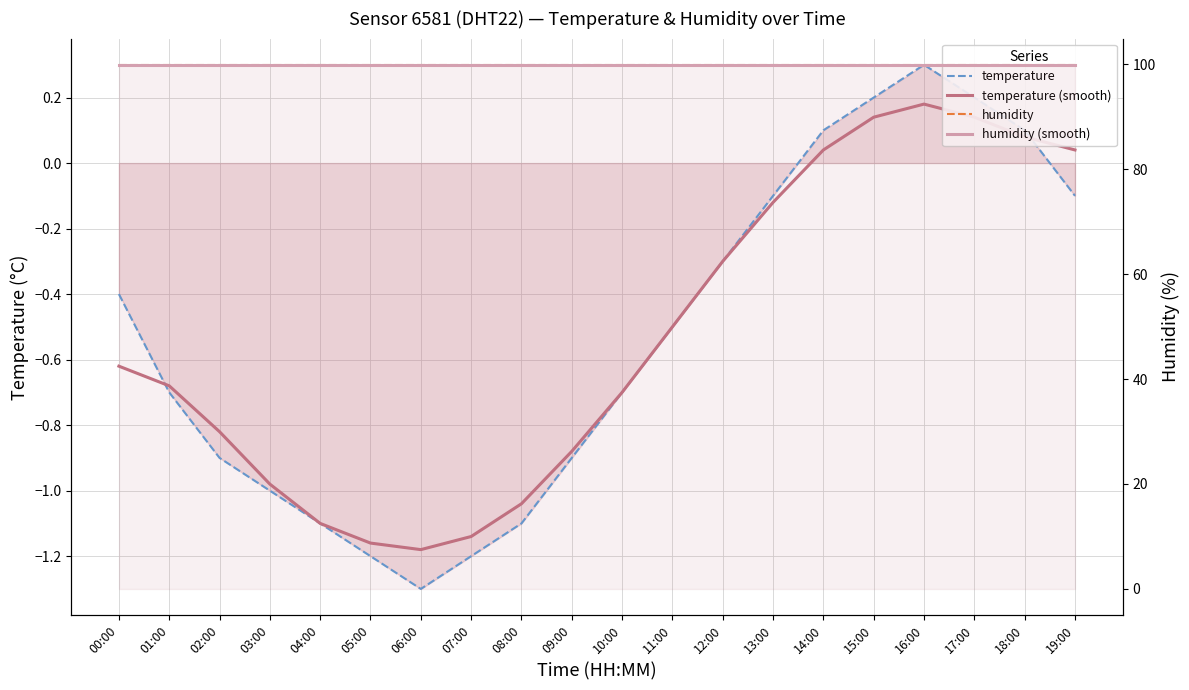

At which category is the sum across all series the highest?

16:00